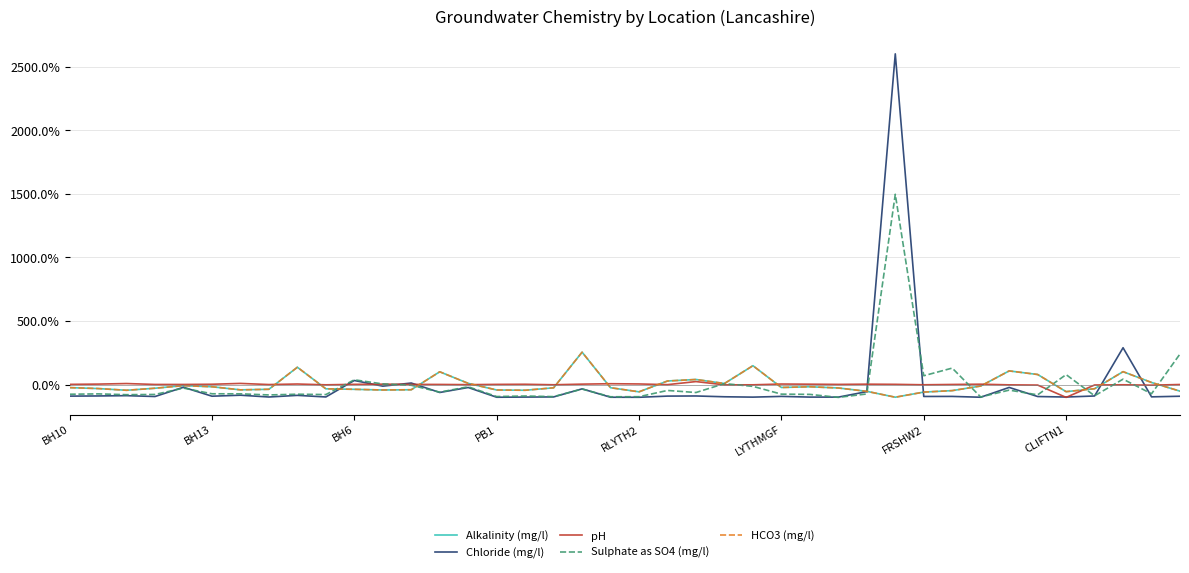

What is the minimum value for Alkalinity (mg/l)?

-98.6